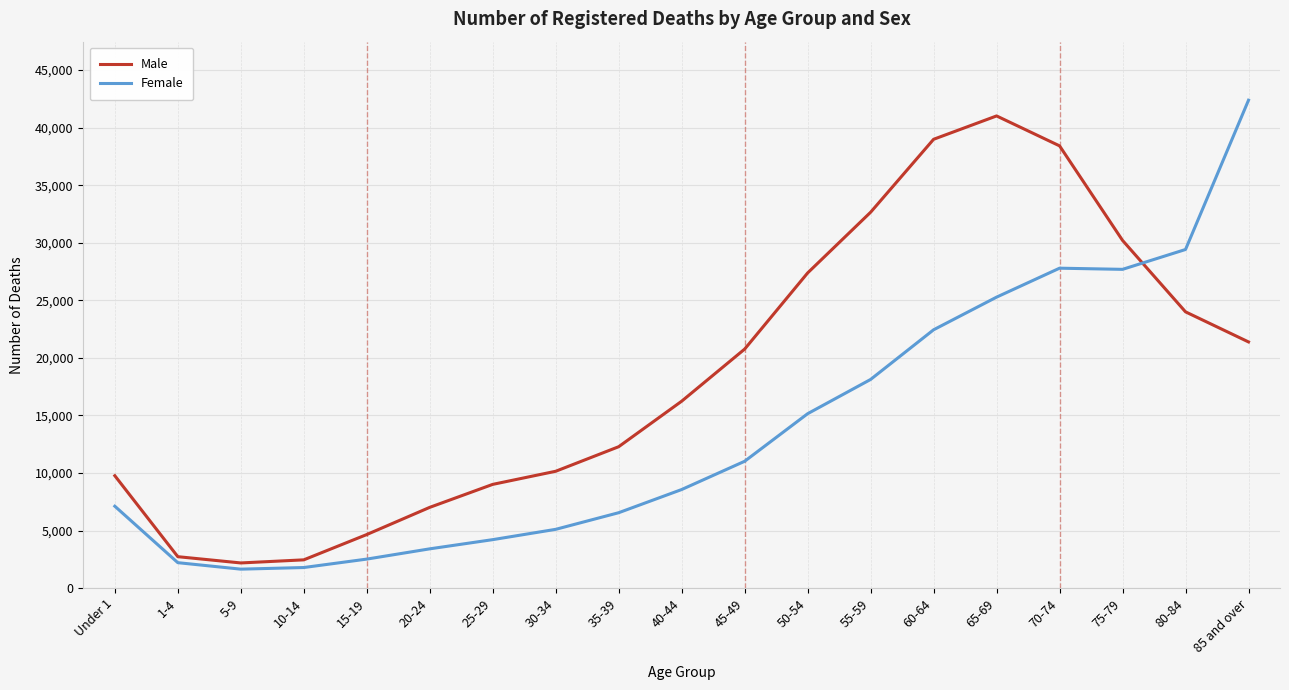

At which label is Female closest to 22018?

60-64